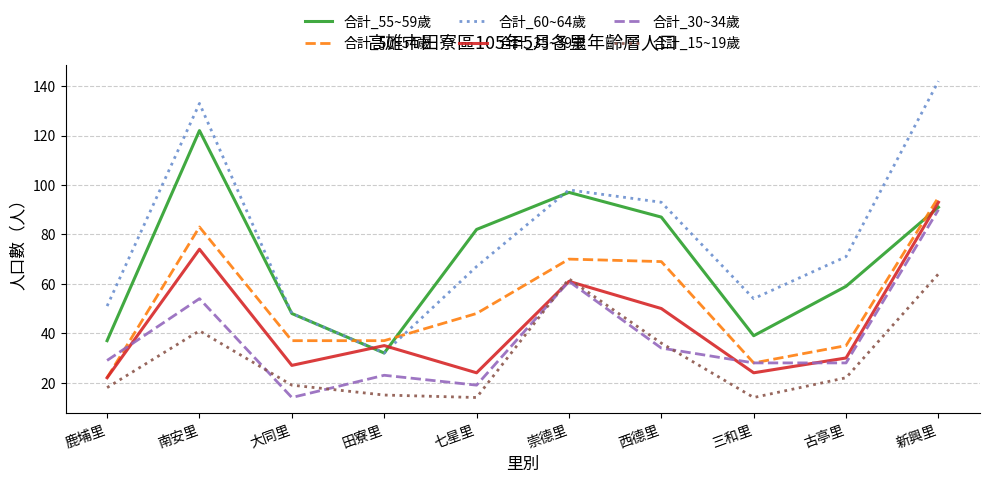

True or false: 合計_35~39歲 and 合計_60~64歲 cross at least once.

True